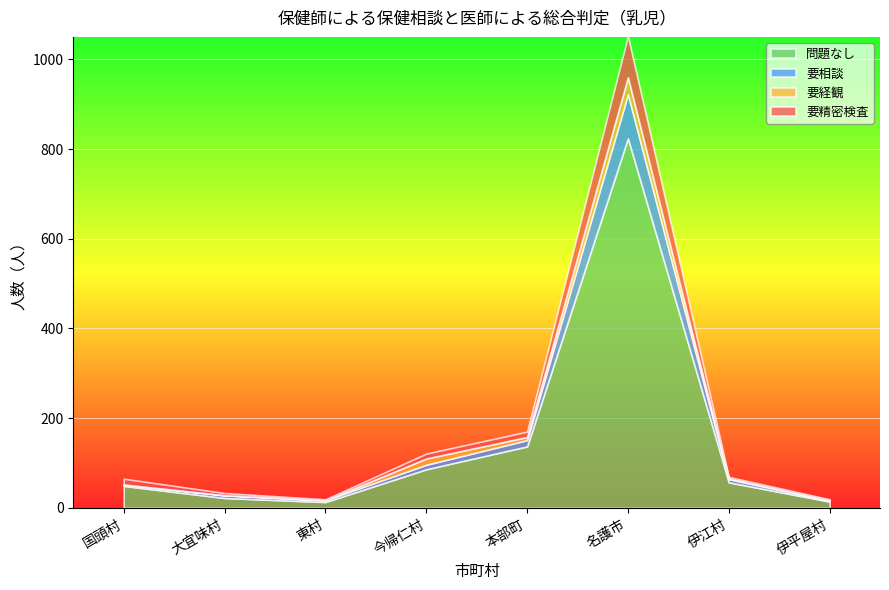

How many positive values does the 要経観 series have?

5